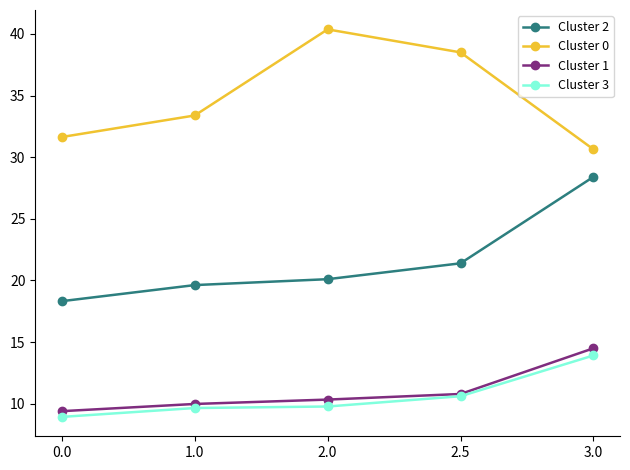

What is the value of the Cluster 0 point at the 5th from the left?

30.6